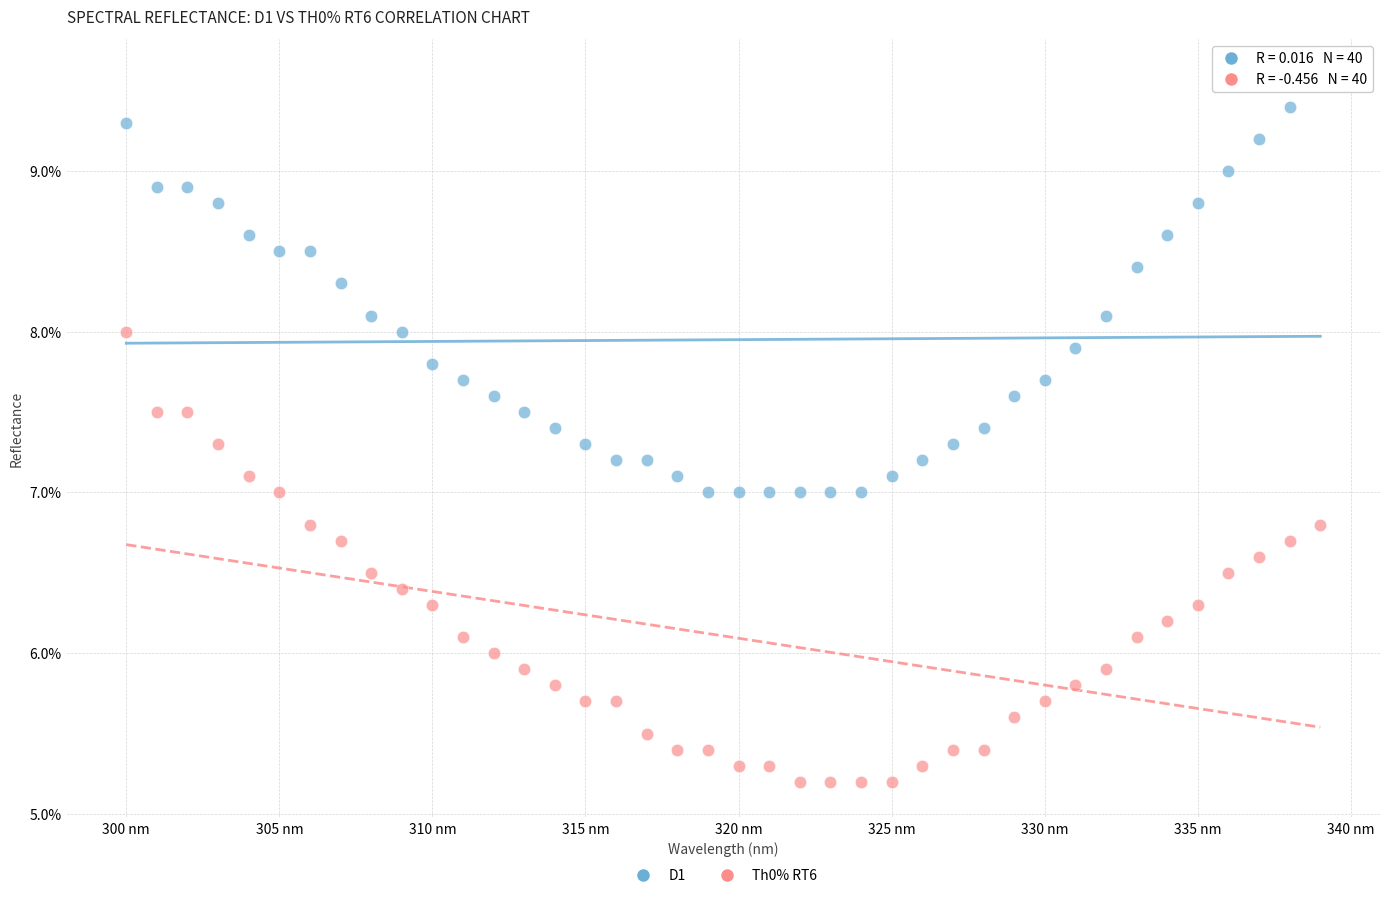

Which series contains the highest Y value?

D1